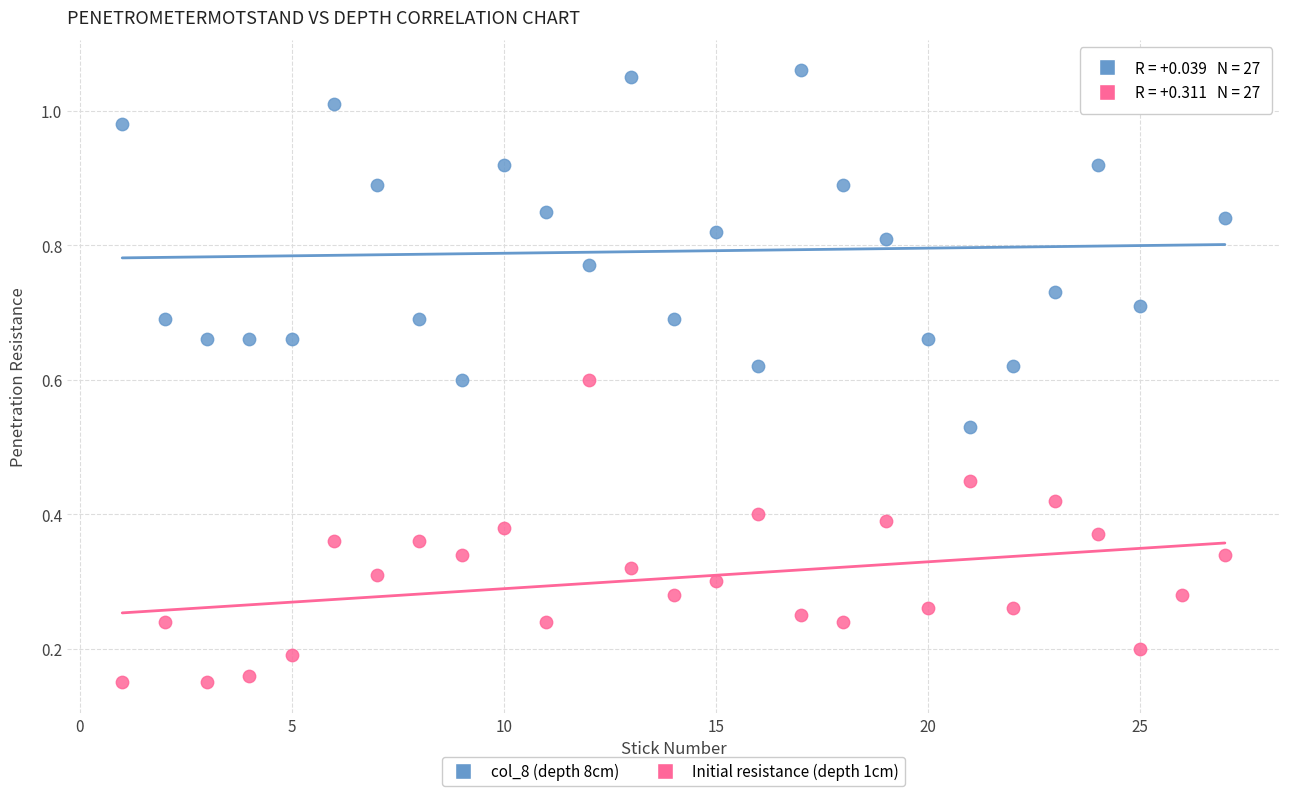

Across all data points, what is the range of X values (max minus min)?

26.0